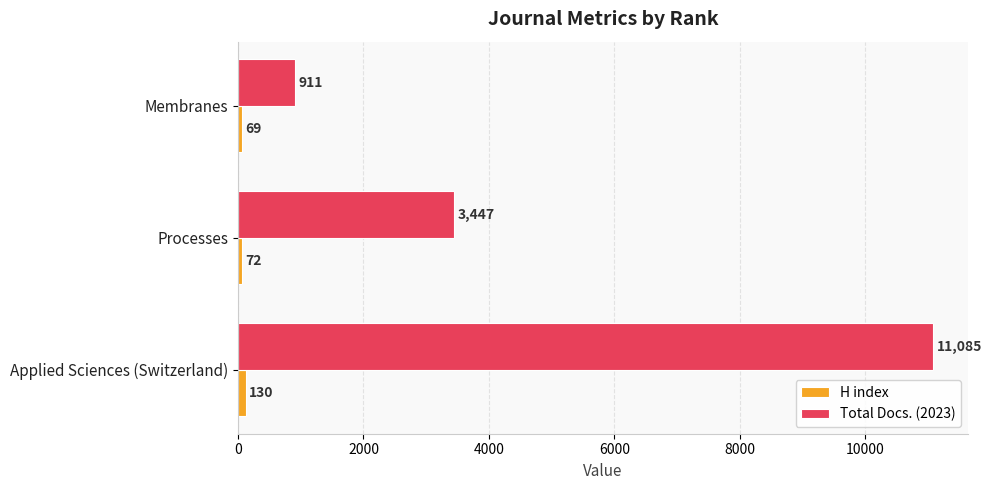

Which series has the largest range (max minus min)?

Total Docs. (2023)